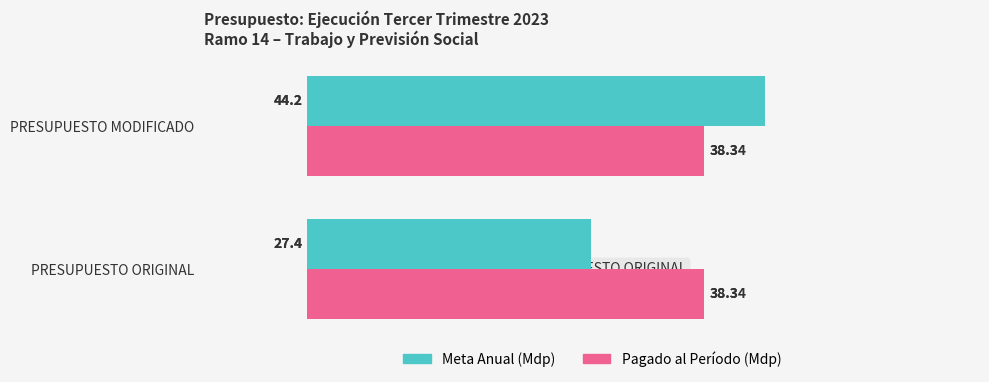

What is the maximum value for Meta Anual (Millones de pesos)?

44.2